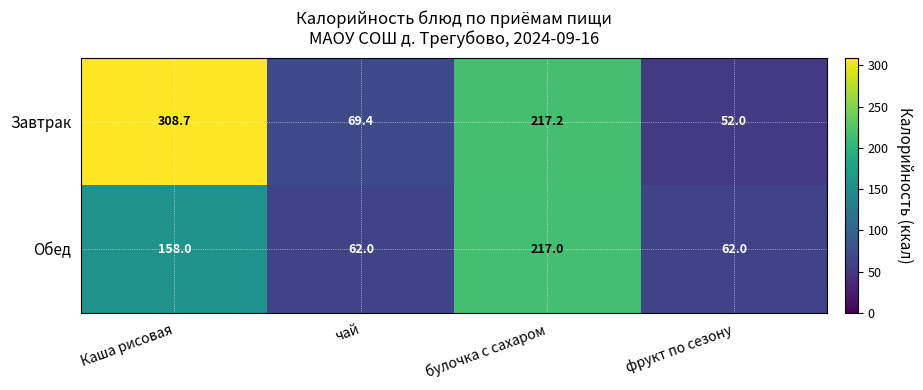

Rank the series by their maximum value, from highest to lowest.

Завтрак, Обед